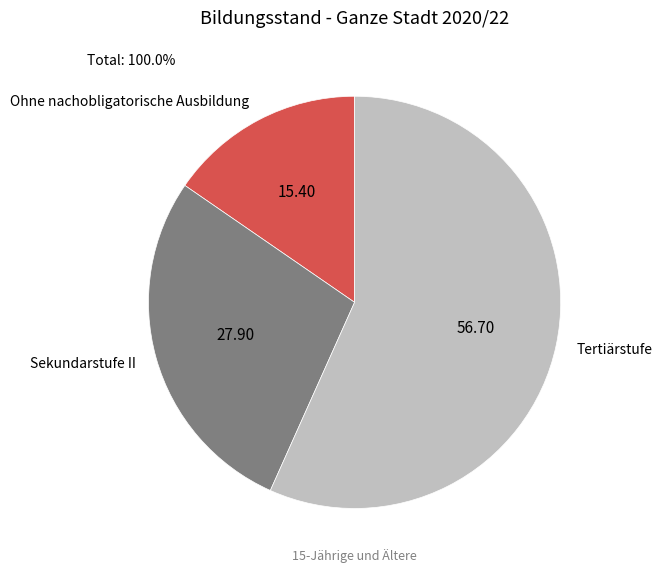

Which slice is the largest?

Tertiärstufe